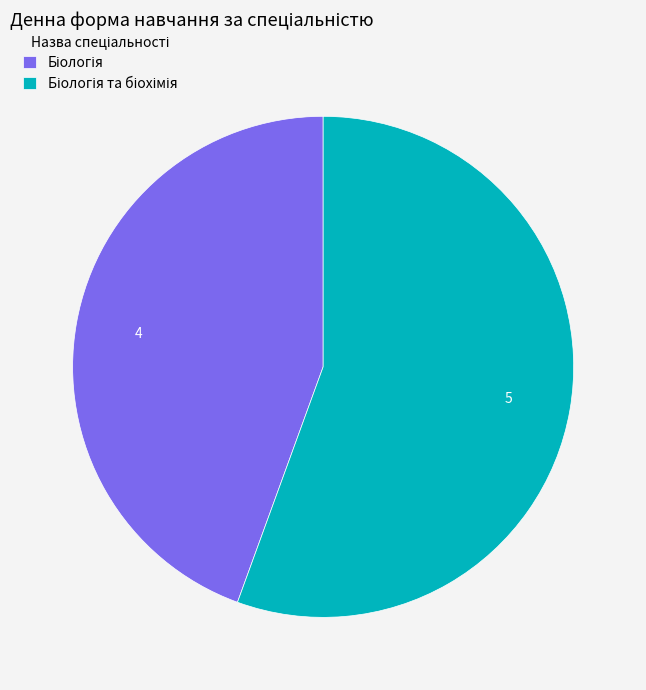

Is there any slice that represents more than half of the pie?

Yes